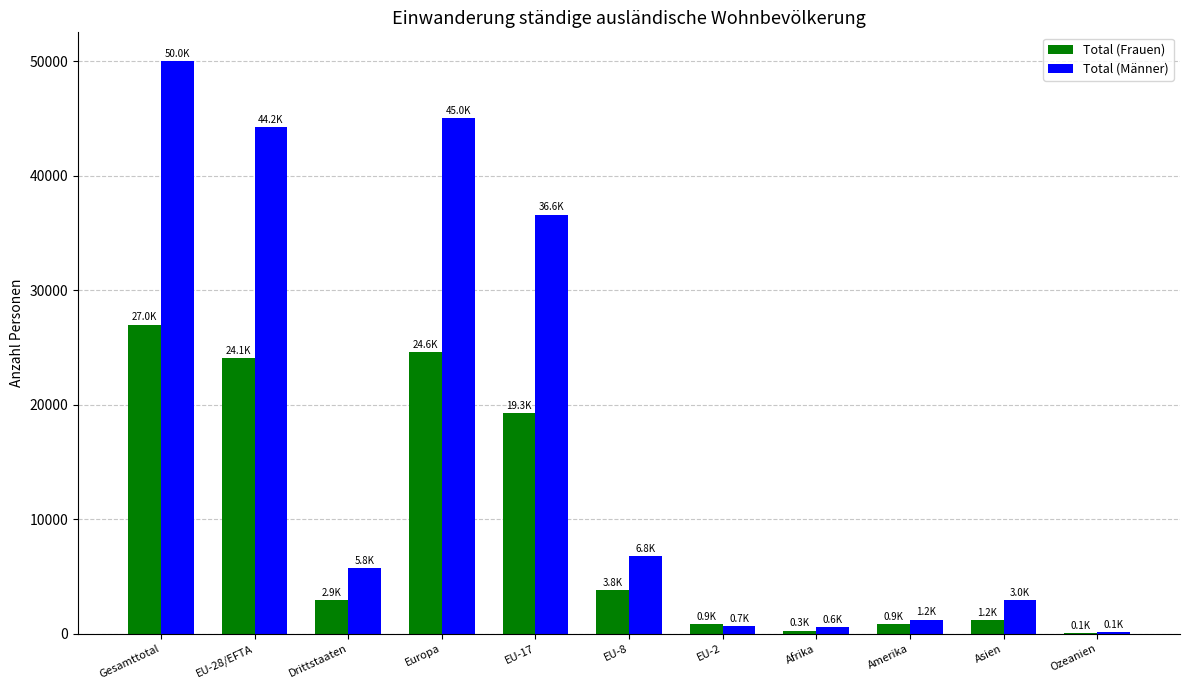

What value does the Total (Männer) series have at EU-8, to the nearest 100?

6800